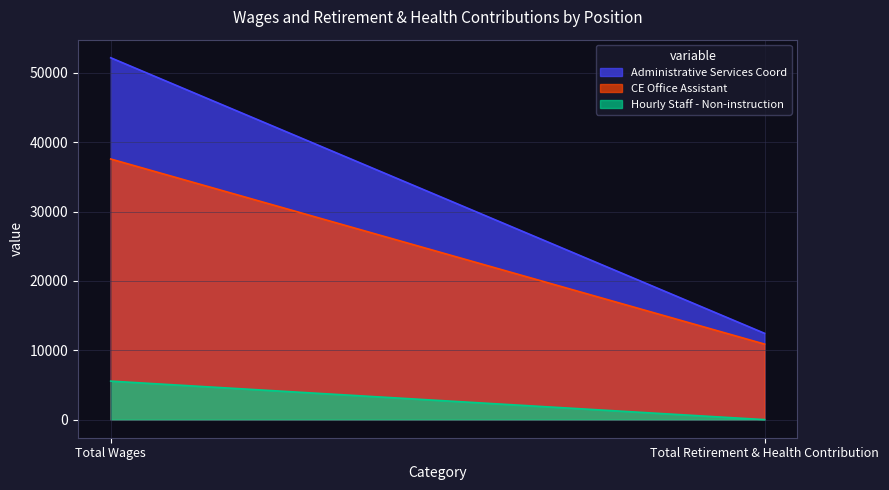

List the series in order of their peak value, highest first.

Administrative Services Coord, CE Office Assistant, Hourly Staff - Non-instruction